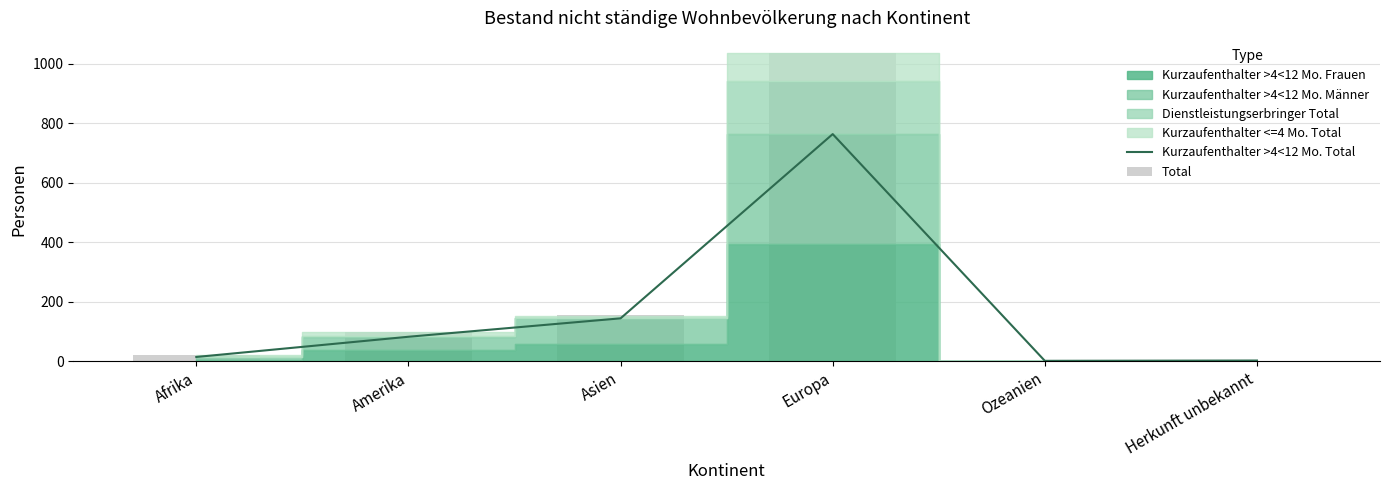

What is the label of the 6th bar from the left?

Herkunft unbekannt